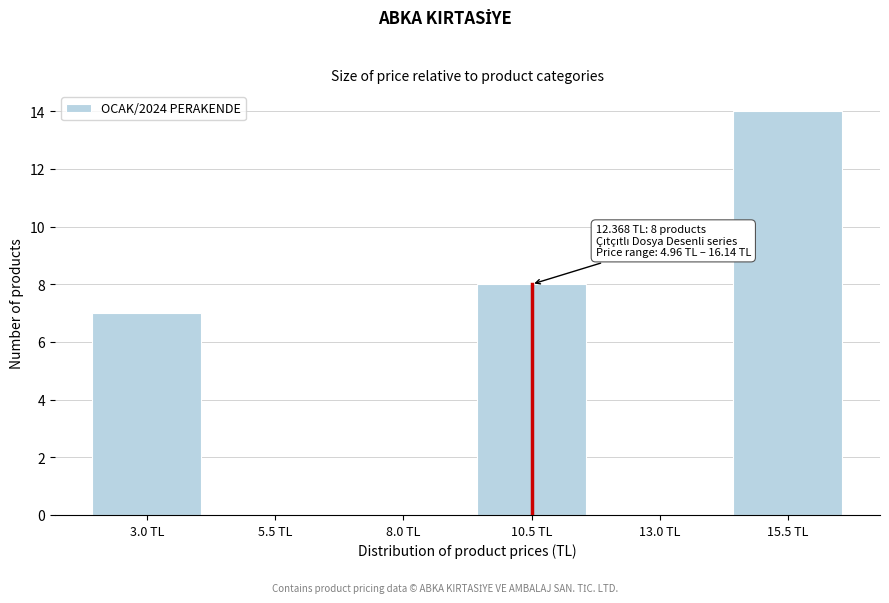

Reading right to left, transcribe all the data shown in this chart.

15.5 TL=14	13.0 TL=0	10.5 TL=8	8.0 TL=0	5.5 TL=0	3.0 TL=7